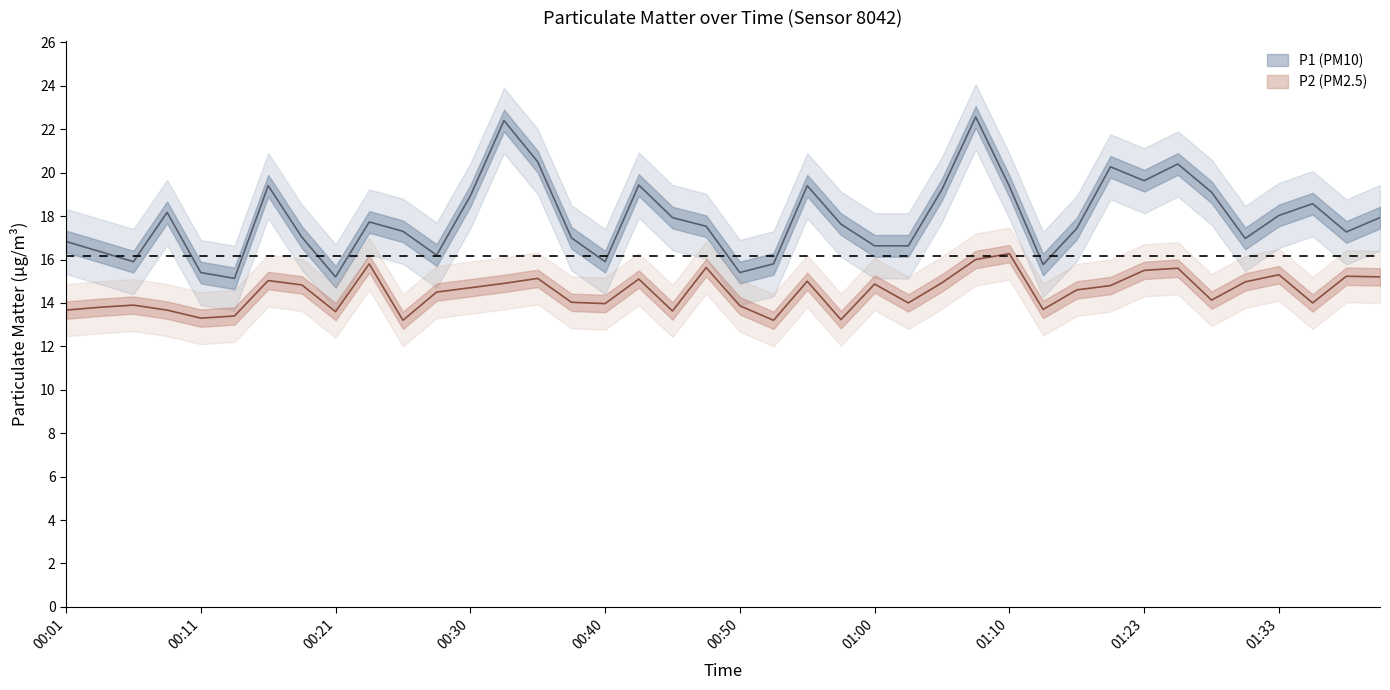

How many values in the P2 series exceed 14?

24